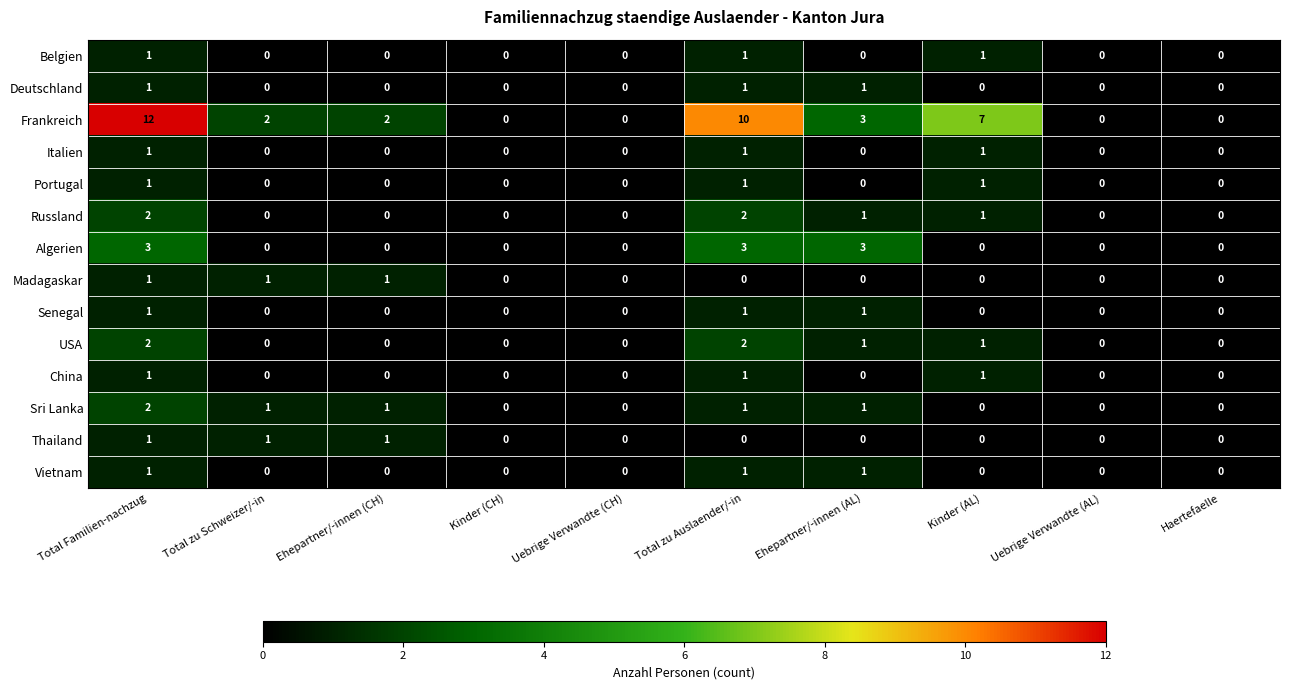

The value of Frankreich at Ehepartner/-innen (AL) is 5. True or false?

False